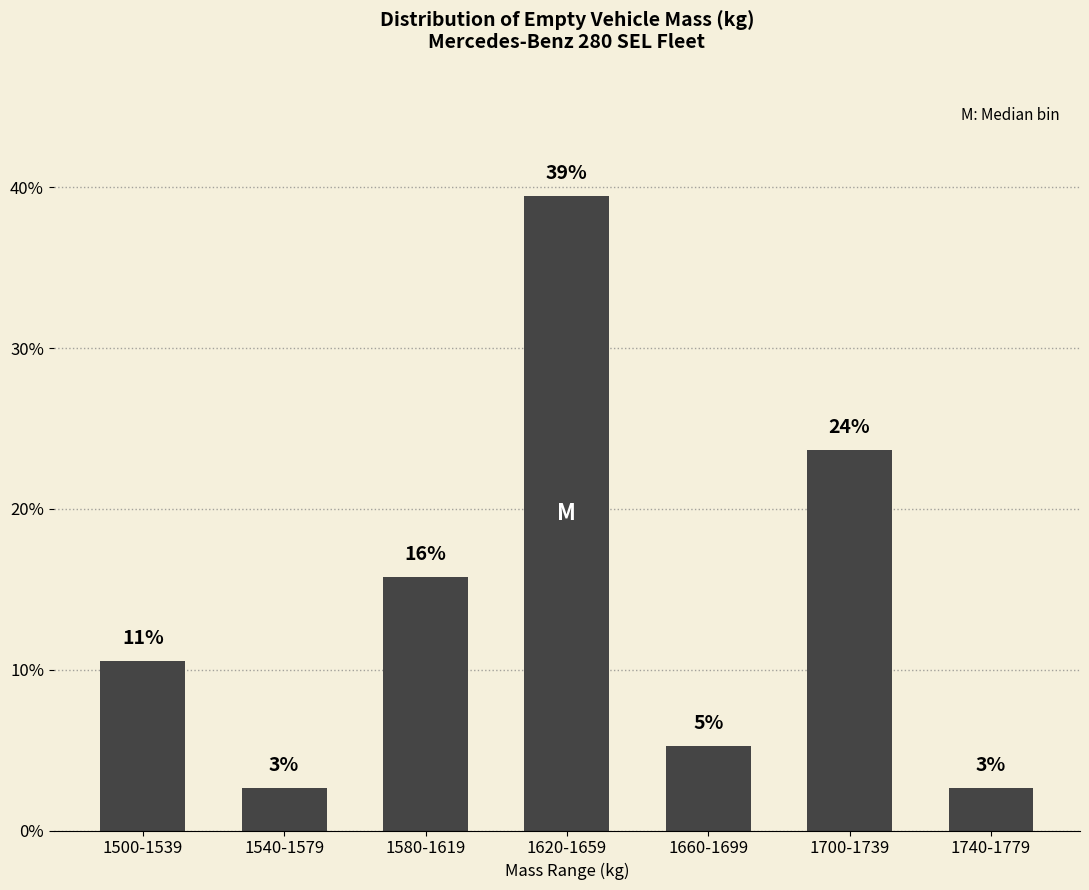

Are the bars horizontal?

No